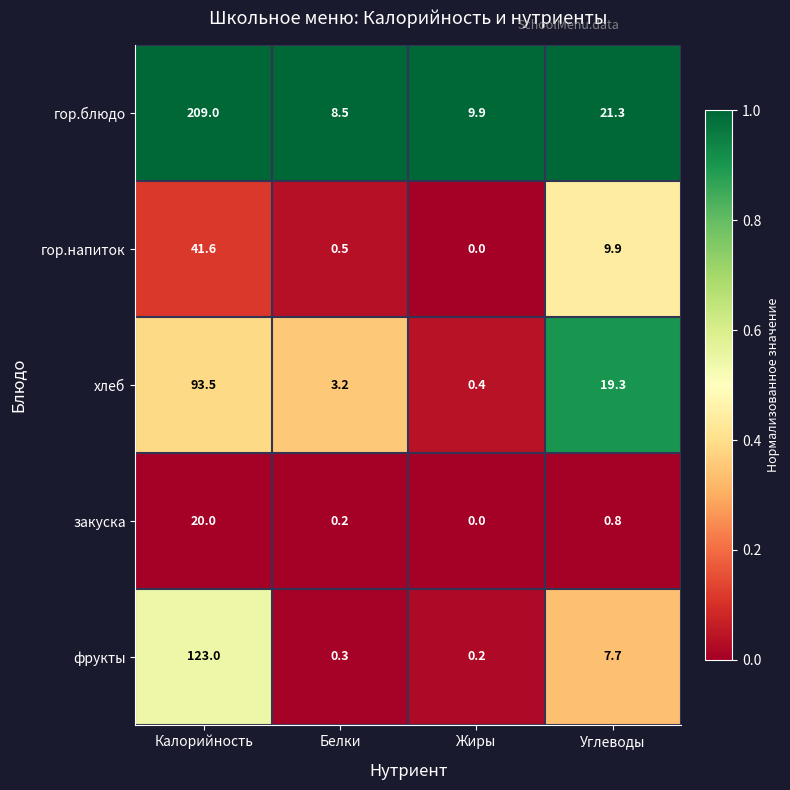

Count the number of data series in this chart.

5